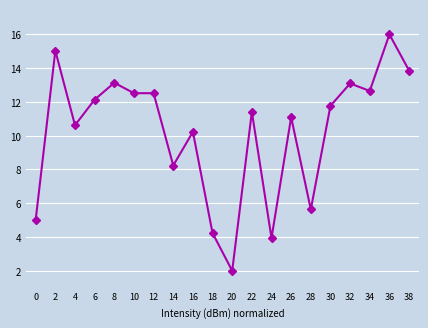

At which category does the data reach its first local valley?

4